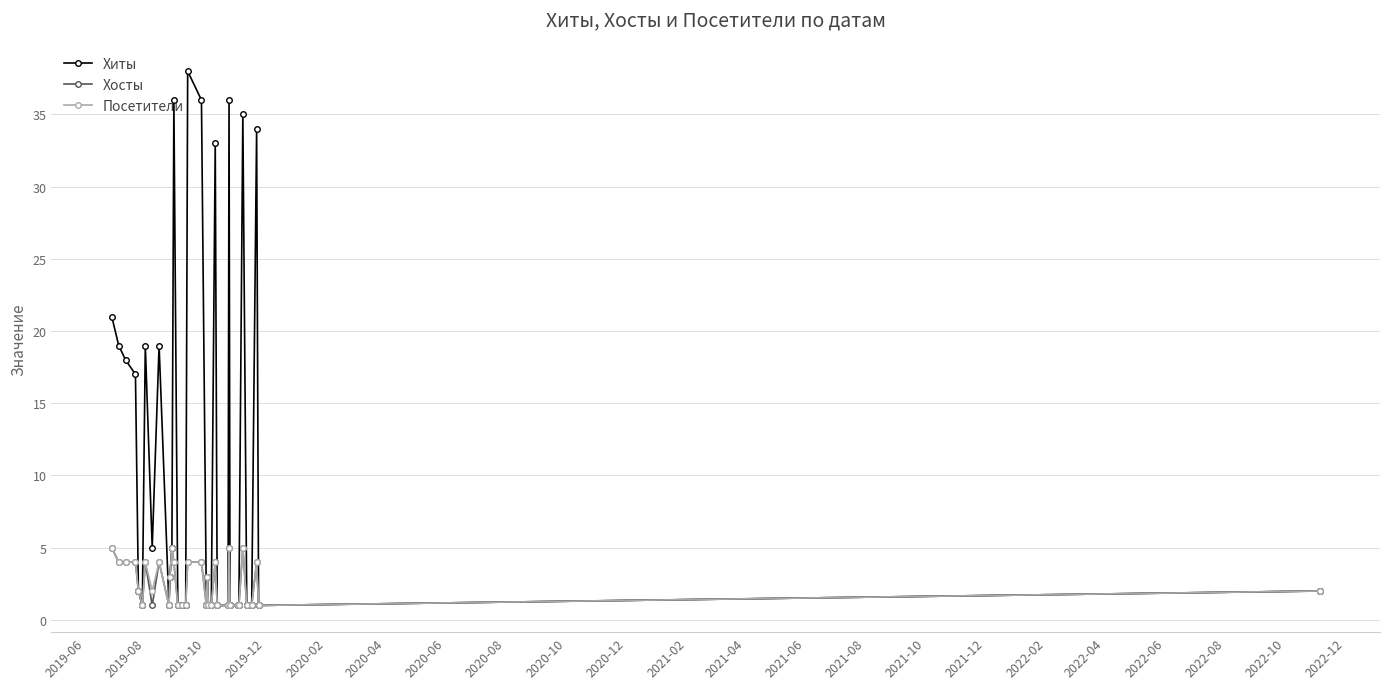

True or false: Хиты has more than 1 interior local peaks.

True